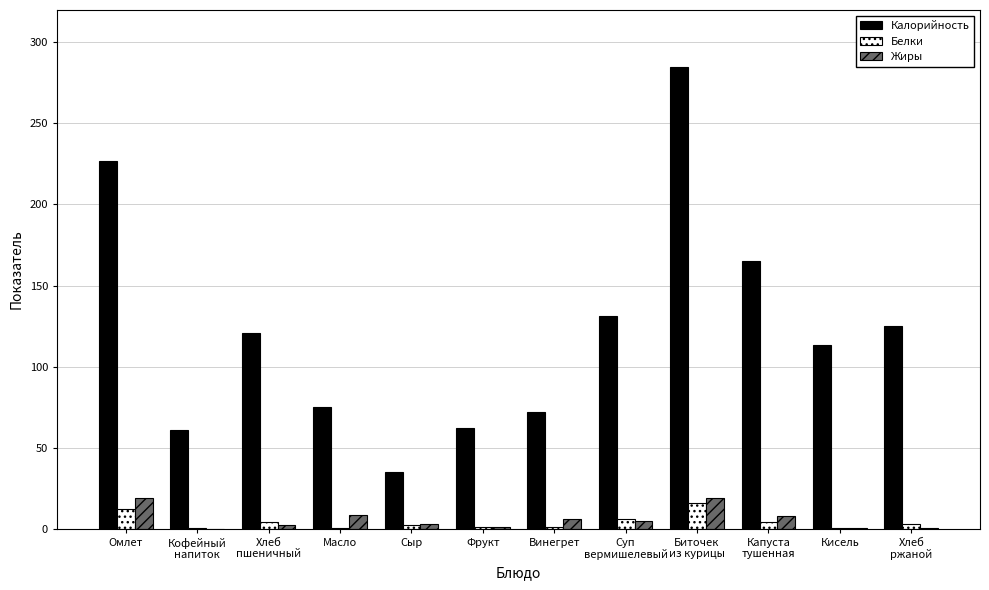

How many groups of bars are there?

12